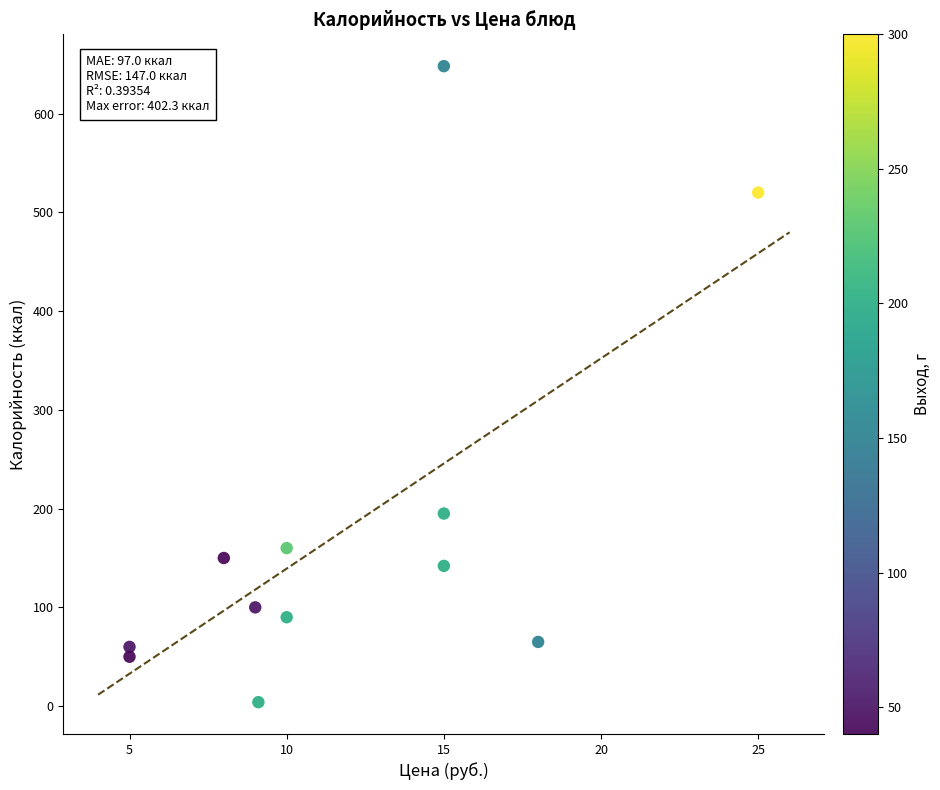

What Y value in the scatter plot is closest to 326?

195